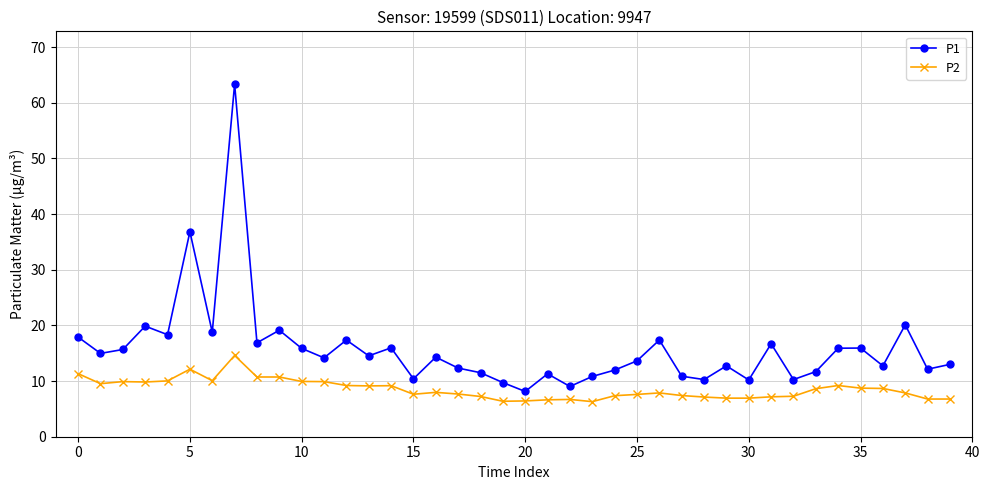

What is the maximum value for P2?

14.6